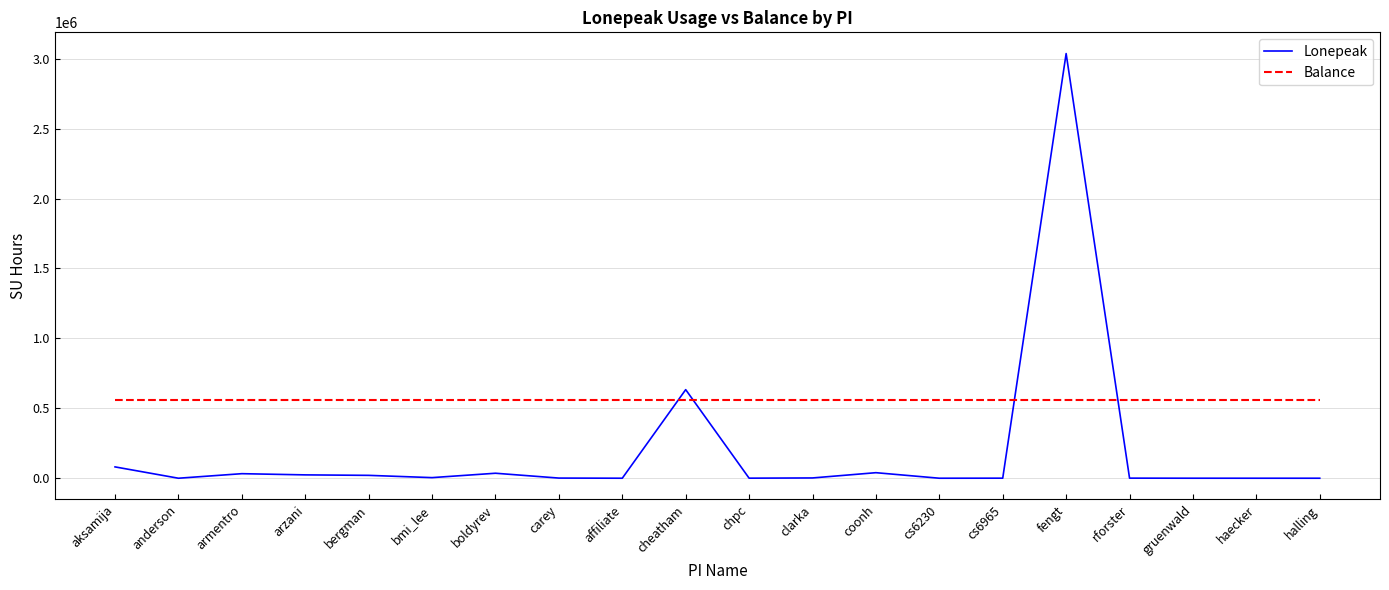

Which series has the widest spread of values?

Lonepeak